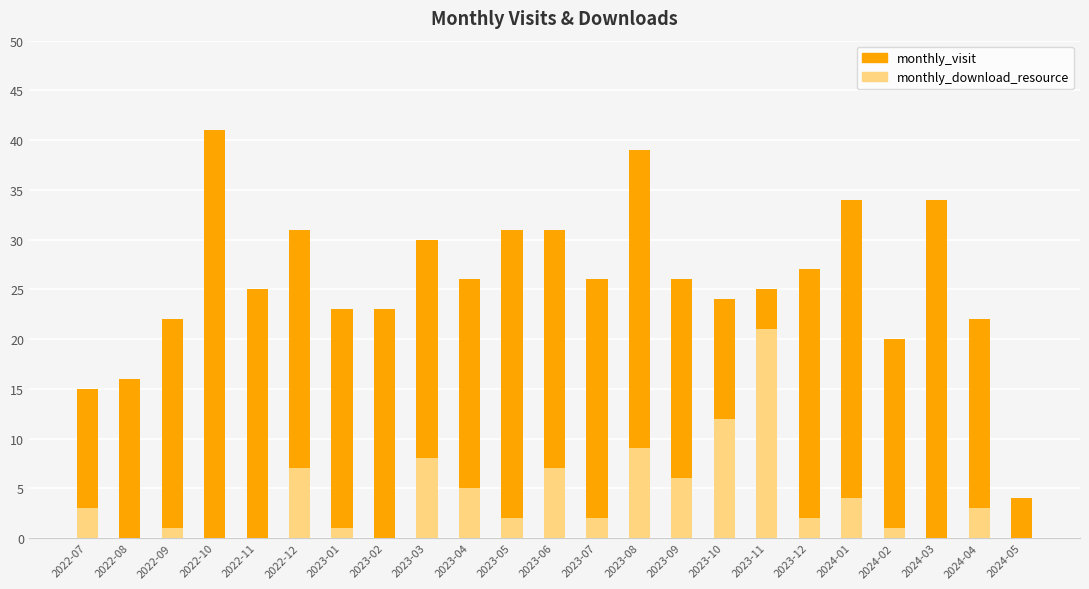

What is the difference between the second highest and minimum values in the monthly_download_resource series?

12